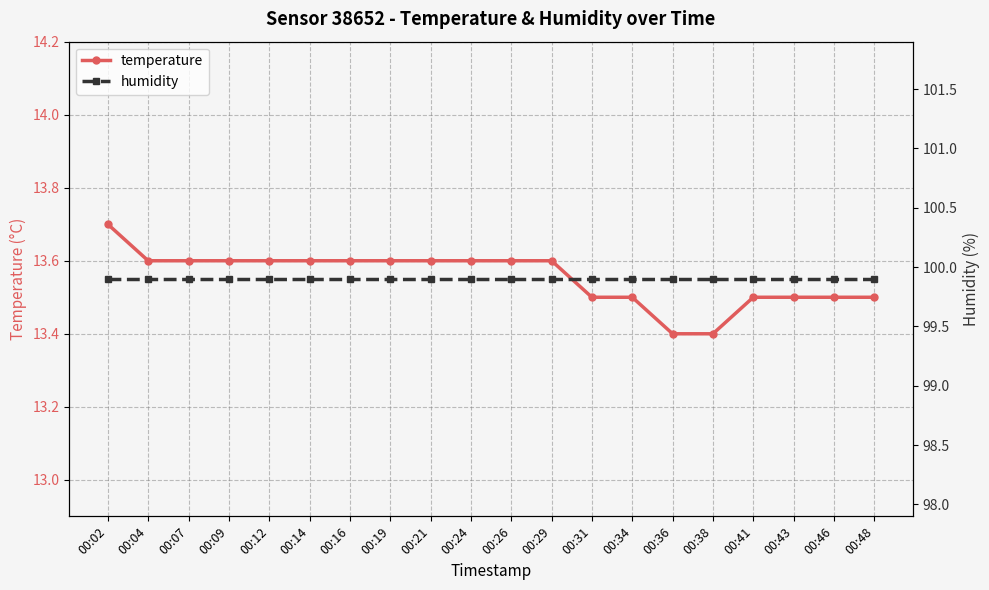

Reading right to left, list all the values displayed in this chart.

temperature: 00:48=13.5	00:46=13.5	00:43=13.5	00:41=13.5	00:38=13.4	00:36=13.4	00:34=13.5	00:31=13.5	00:29=13.6	00:26=13.6	00:24=13.6	00:21=13.6	00:19=13.6	00:16=13.6	00:14=13.6	00:12=13.6	00:09=13.6	00:07=13.6	00:04=13.6	00:02=13.7
humidity: 00:48=99.9	00:46=99.9	00:43=99.9	00:41=99.9	00:38=99.9	00:36=99.9	00:34=99.9	00:31=99.9	00:29=99.9	00:26=99.9	00:24=99.9	00:21=99.9	00:19=99.9	00:16=99.9	00:14=99.9	00:12=99.9	00:09=99.9	00:07=99.9	00:04=99.9	00:02=99.9